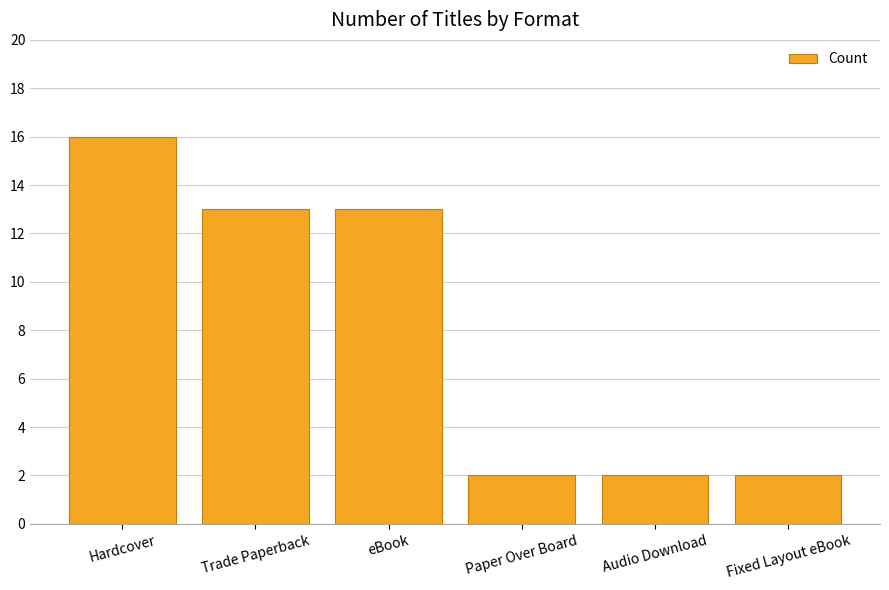

What is the average value?

8